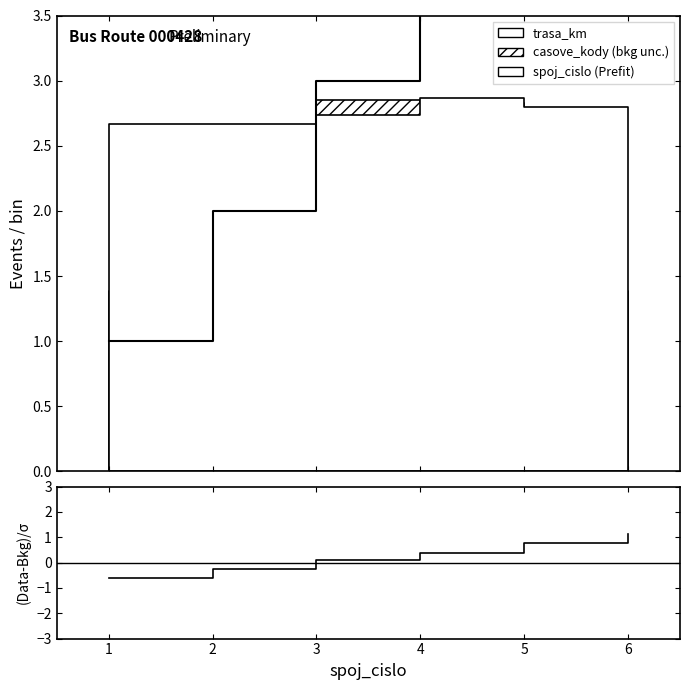

Which category has the lowest value across all series?

1